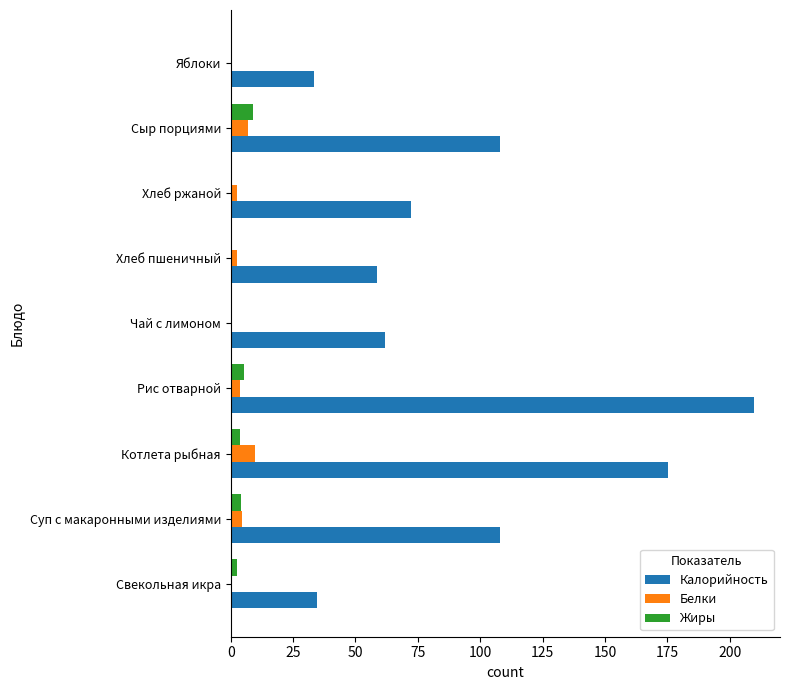

Between Котлета рыбная and Яблоки, which series saw the biggest shift?

Калорийность